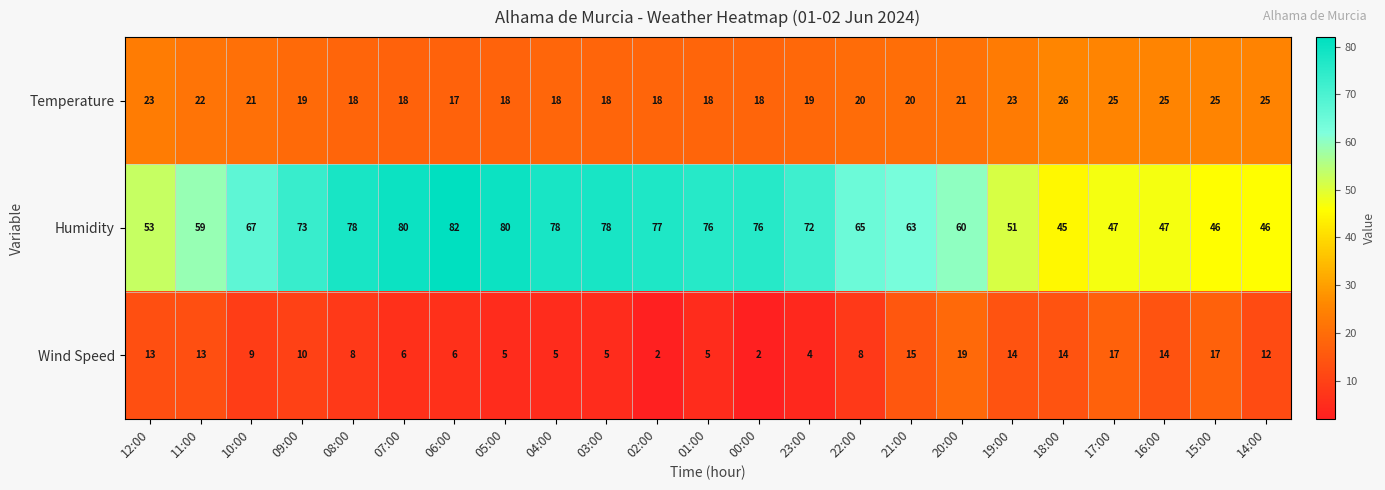

What is the difference between the maximum and second lowest values in the Humidity series?

36